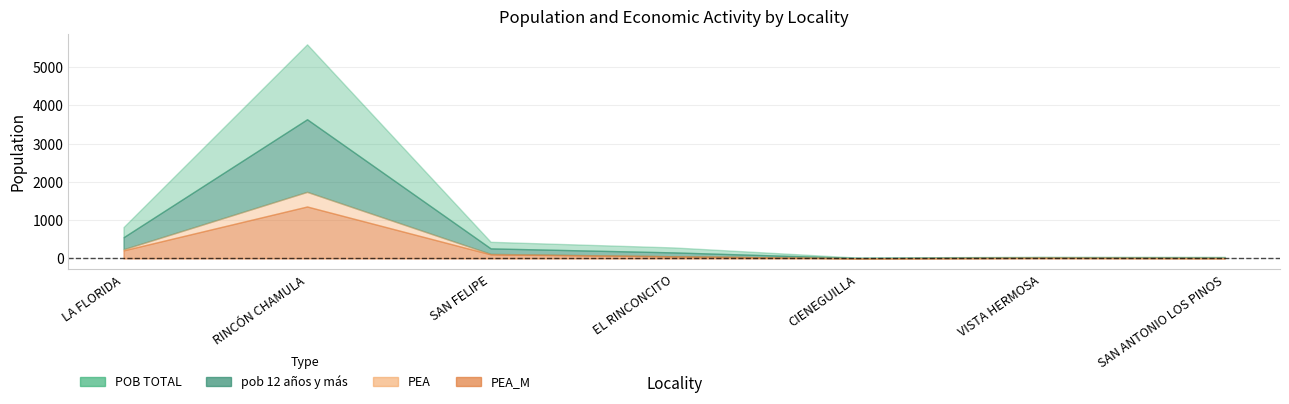

What is the label of the 1st point from the left?

LA FLORIDA